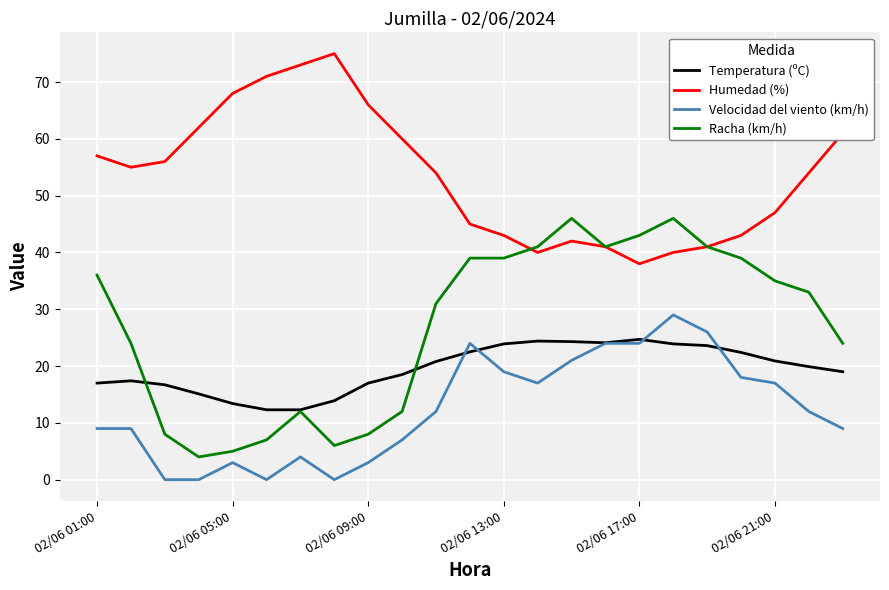

Which series has the largest total across all categories?

Humedad (%)